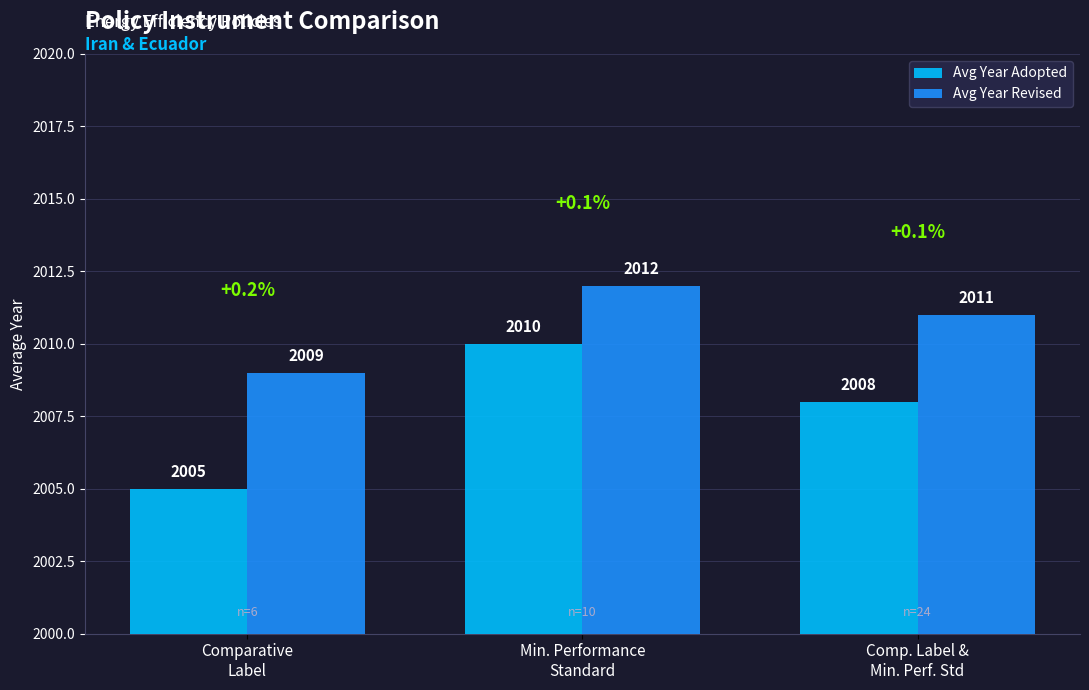

Between Min. Performance
Standard and Comp. Label &
Min. Perf. Std, which series saw the biggest shift?

Avg Year Adopted